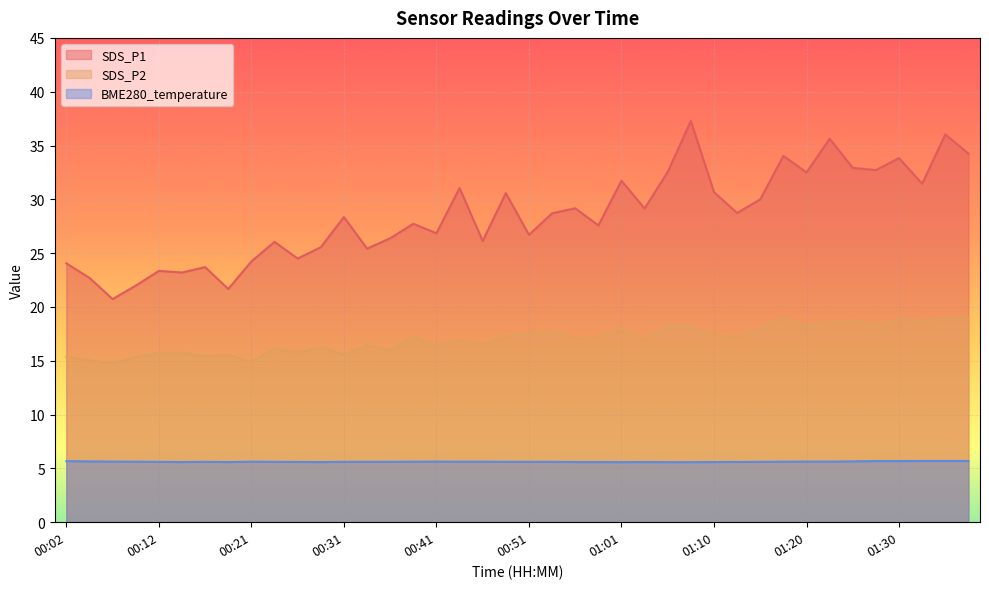

At 00:04, list the series in order from smallest to largest.

BME280_temperature, SDS_P2, SDS_P1